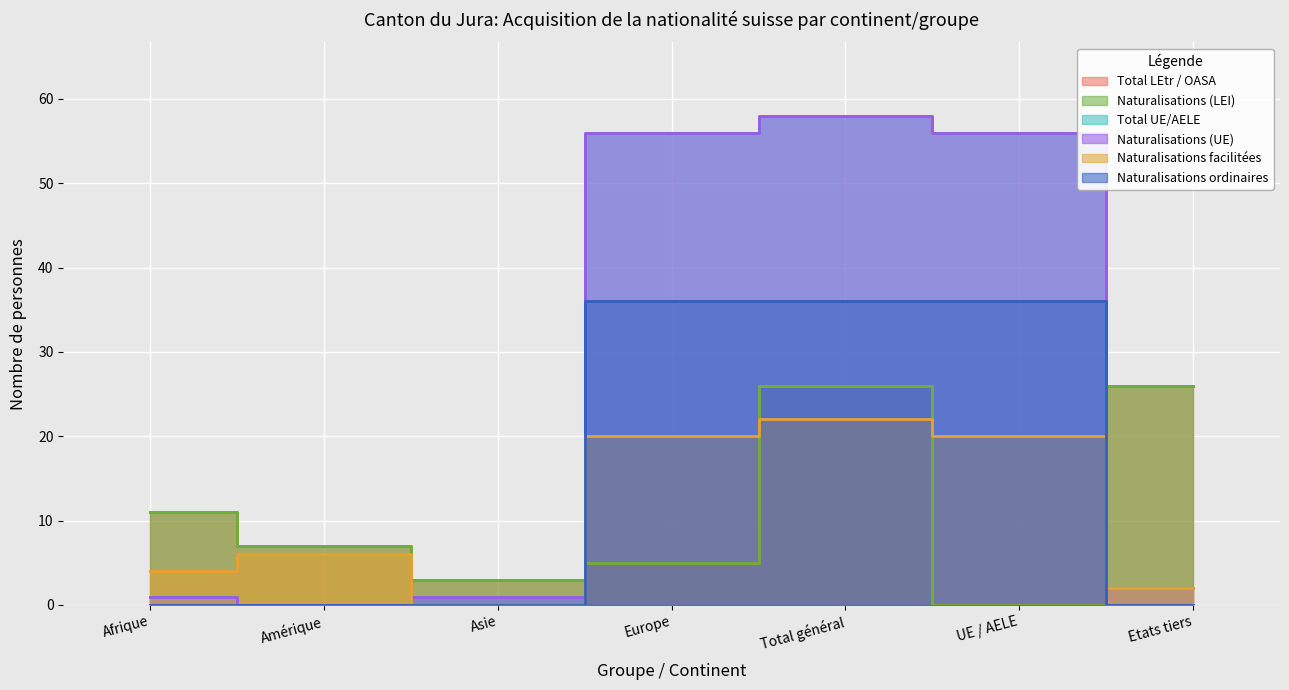

What is the label of the 4th point from the left?

Europe